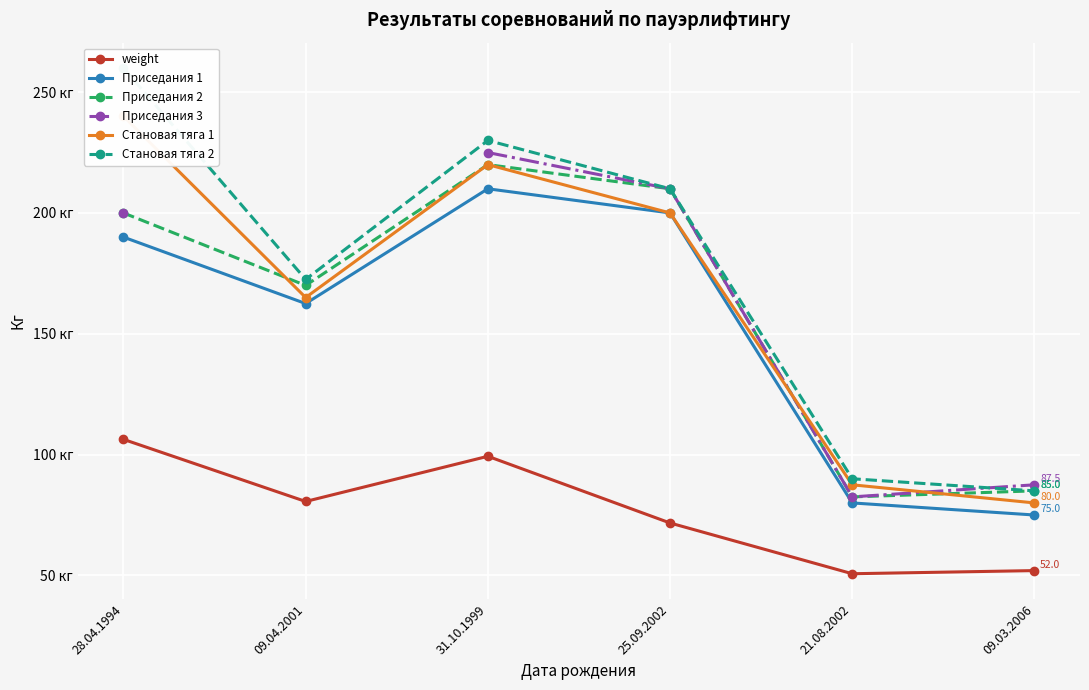

How many lines are shown in the chart?

6